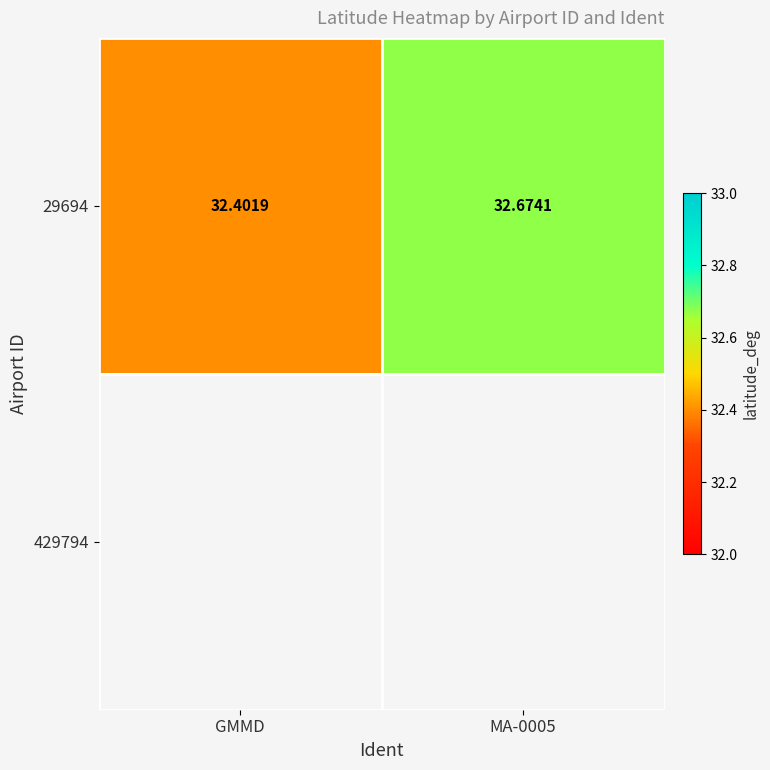

What is the minimum value shown in the chart?

32.4